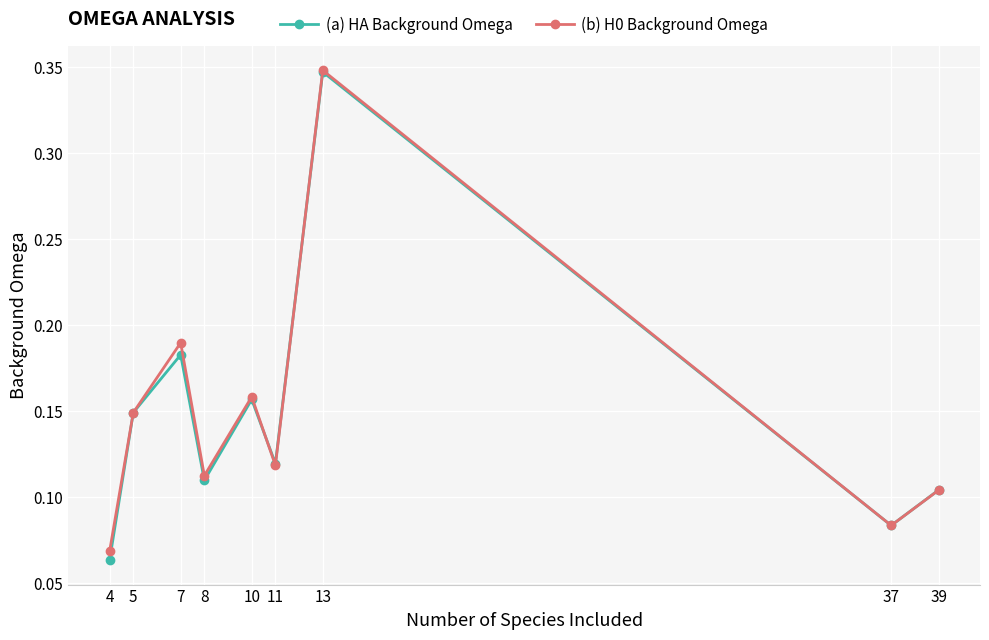

Does the chart display data point markers on the line(s)?

Yes